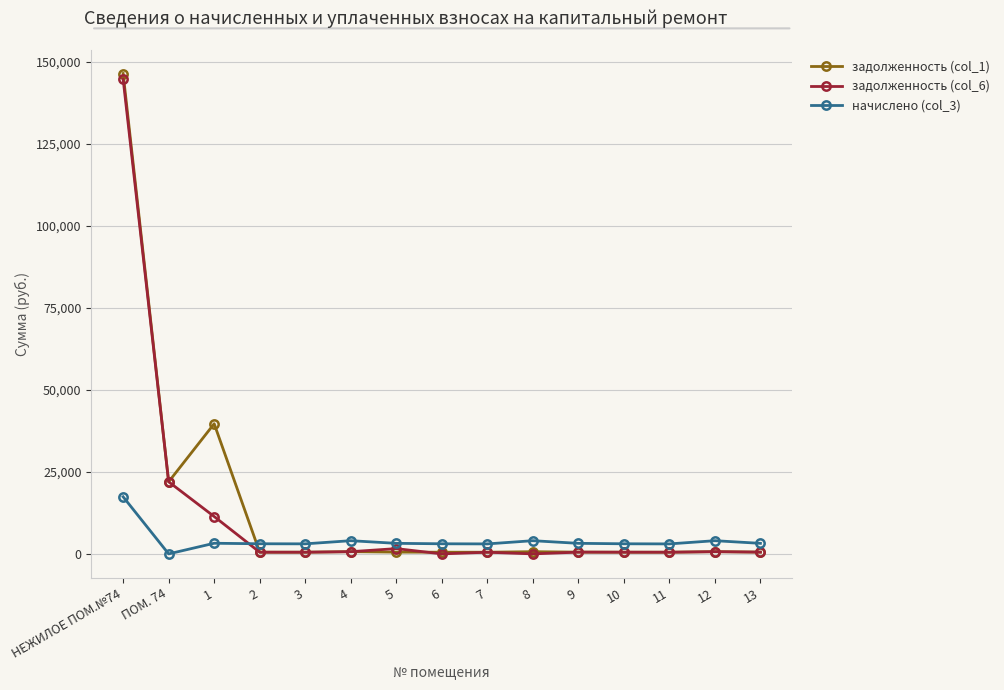

Rank the series at НЕЖИЛОЕ ПОМ.№74 from highest to lowest value.

задолженность (col_1), задолженность (col_6), начислено (col_3)